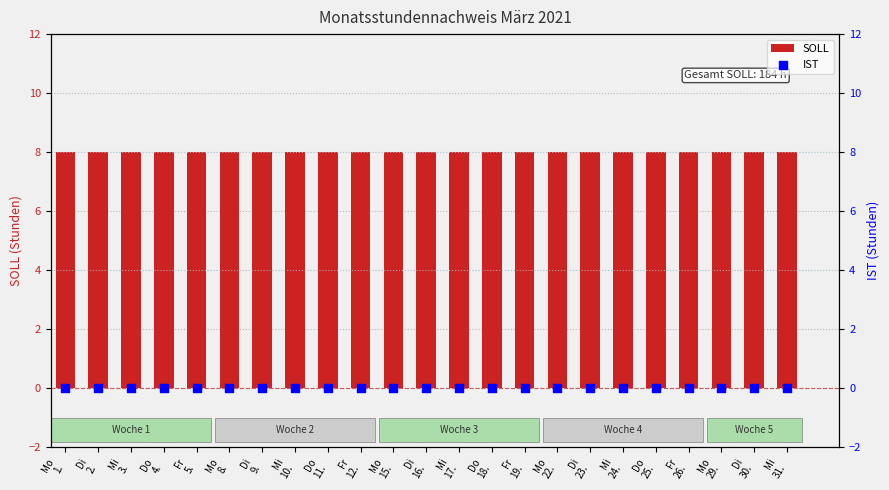

What is the total value across all series at Di
16.?

8